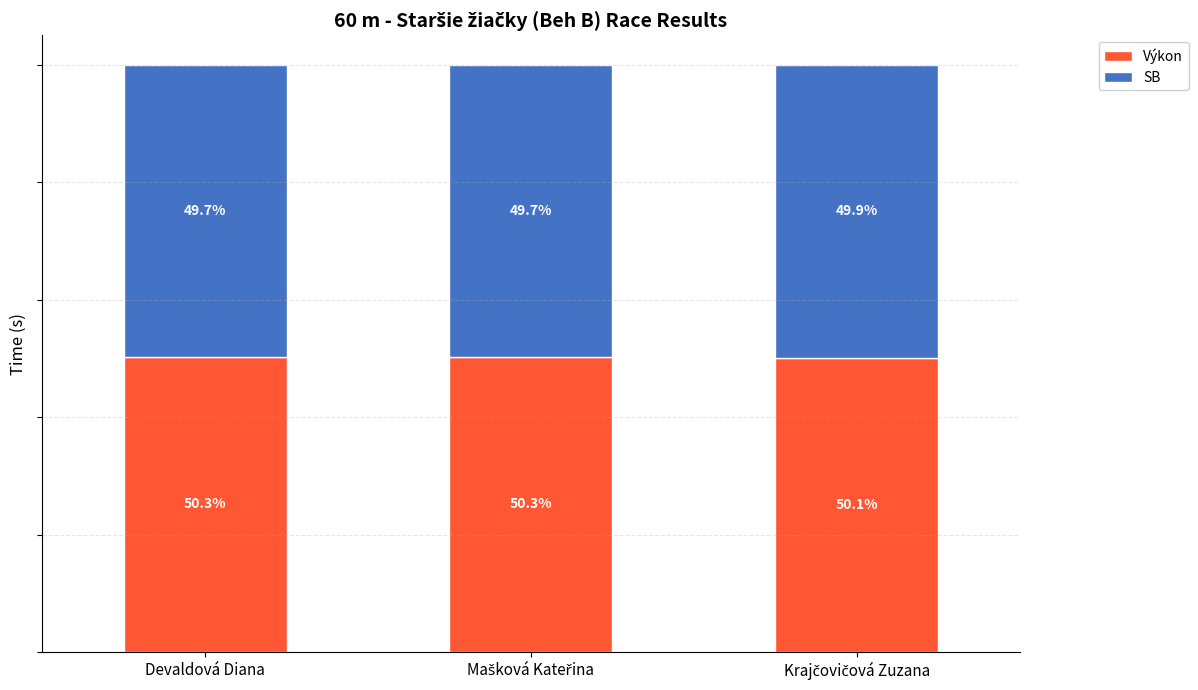

Are the bars grouped side by side (vs. stacked)?

No